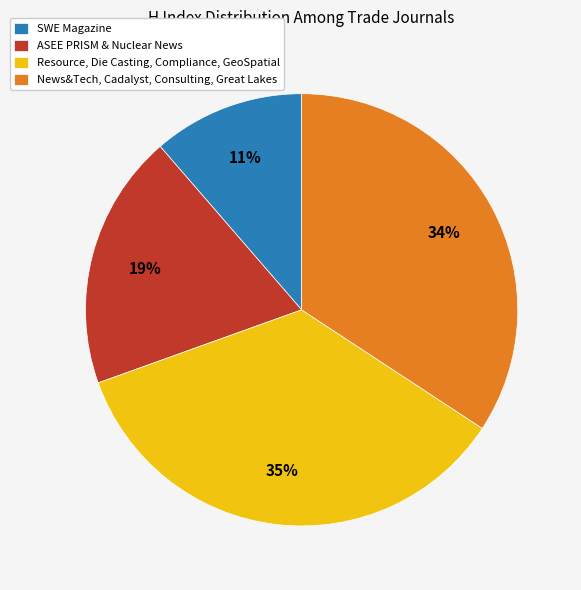

Is the sum of SWE Magazine and ASEE PRISM & Nuclear News greater than half?

No